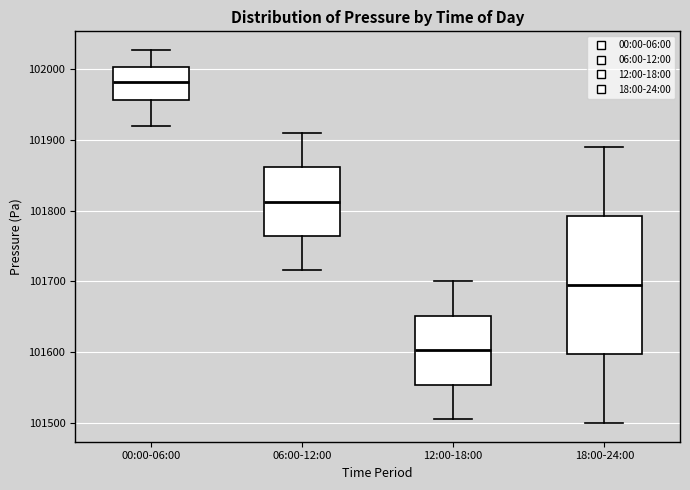

Which box is the tallest, from its lower edge to its upper edge?

18:00-24:00